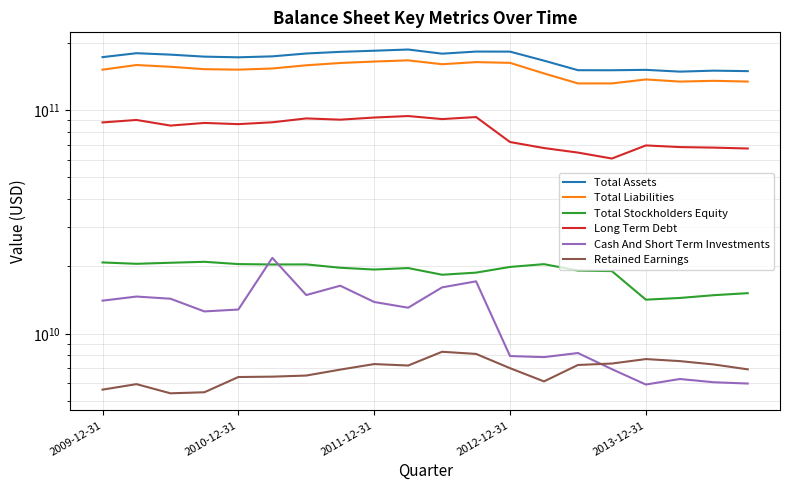

At which category is the sum across all series the highest?

9